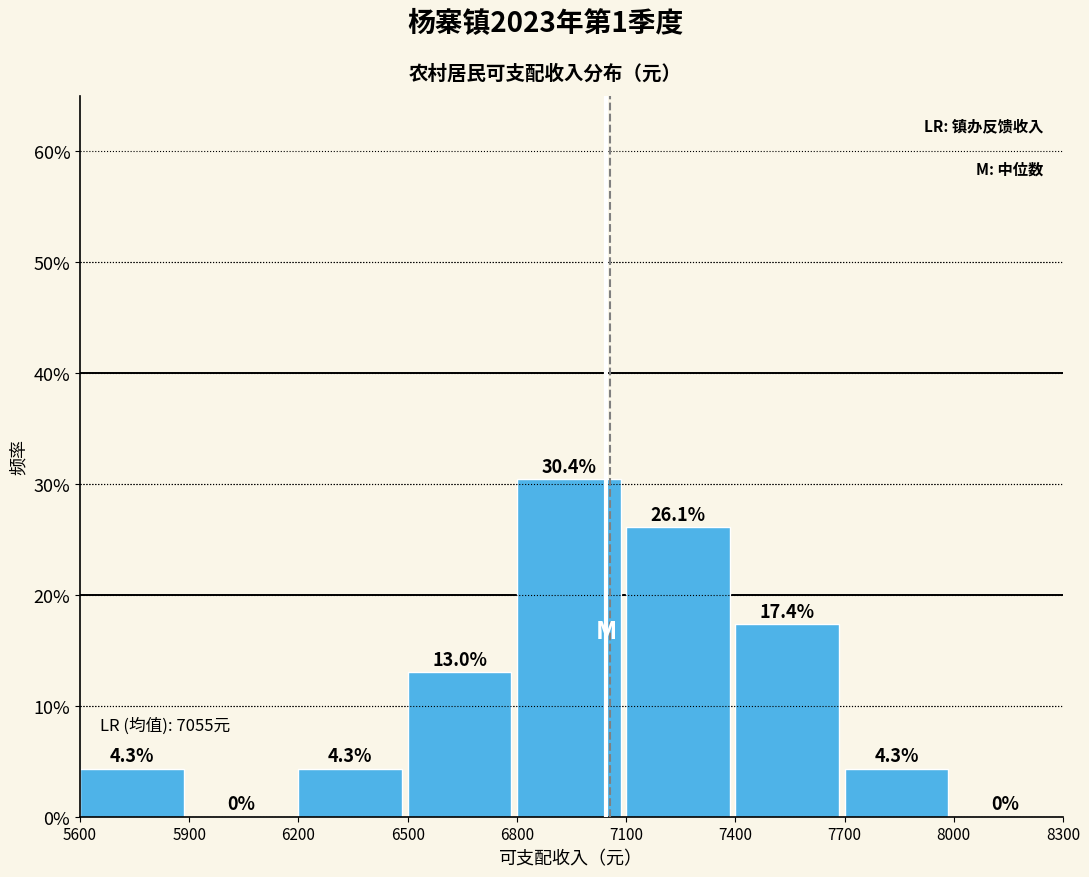

Over which range of the x-axis is the bar tallest?

6800 to 7100